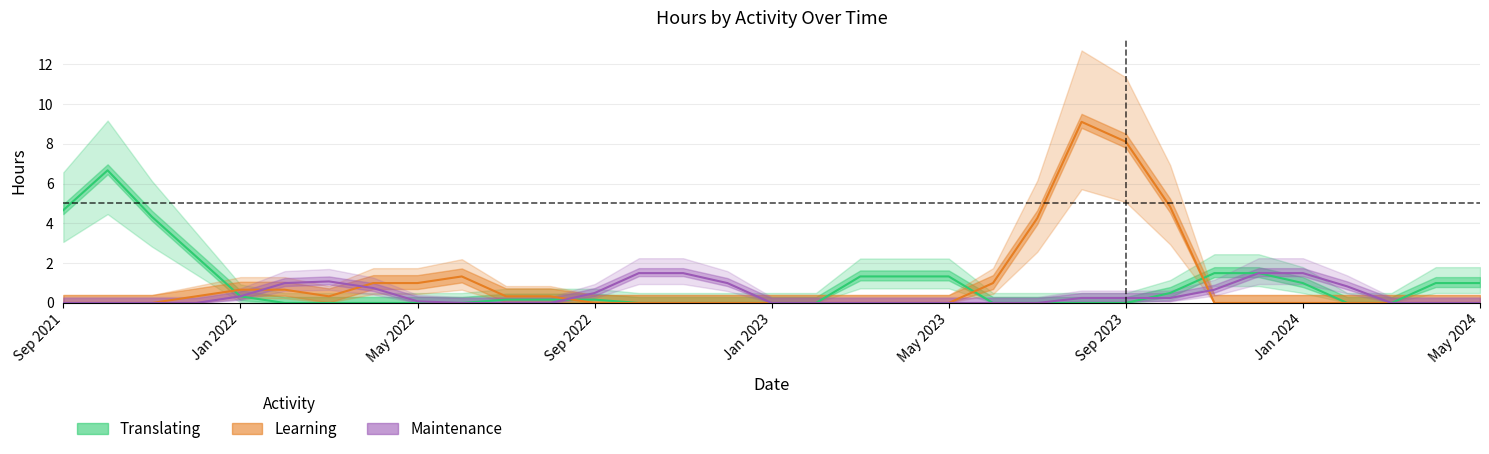

Reading right to left, transcribe all the data shown in this chart.

Translating: 1.0	1.0	0.0	0.0	1.0	1.5	1.5	0.5	0.0	0.0	0.0	0.0	1.3	1.3	1.3	0.0	0.0	0.0	0.0	0.0	0.2	0.2	0.2	0.0	0.0	0.0	0.0	0.0	0.3	2.3	4.3	6.7	4.7
Learning: 0.0	0.0	0.0	0.0	0.0	0.0	0.0	4.8	8.1	9.1	4.3	1.0	0.0	0.0	0.0	0.0	0.0	0.0	0.0	0.0	0.0	0.3	0.3	1.3	1.0	1.0	0.3	0.7	0.7	0.3	0.0	0.0	0.0
Maintenance: 0.0	0.0	0.0	0.8	1.5	1.5	0.7	0.2	0.2	0.2	0.0	0.0	0.0	0.0	0.0	0.0	0.0	1.0	1.5	1.5	0.5	0.0	0.0	0.0	0.1	0.8	1.1	1.0	0.3	0.0	0.0	0.0	0.0